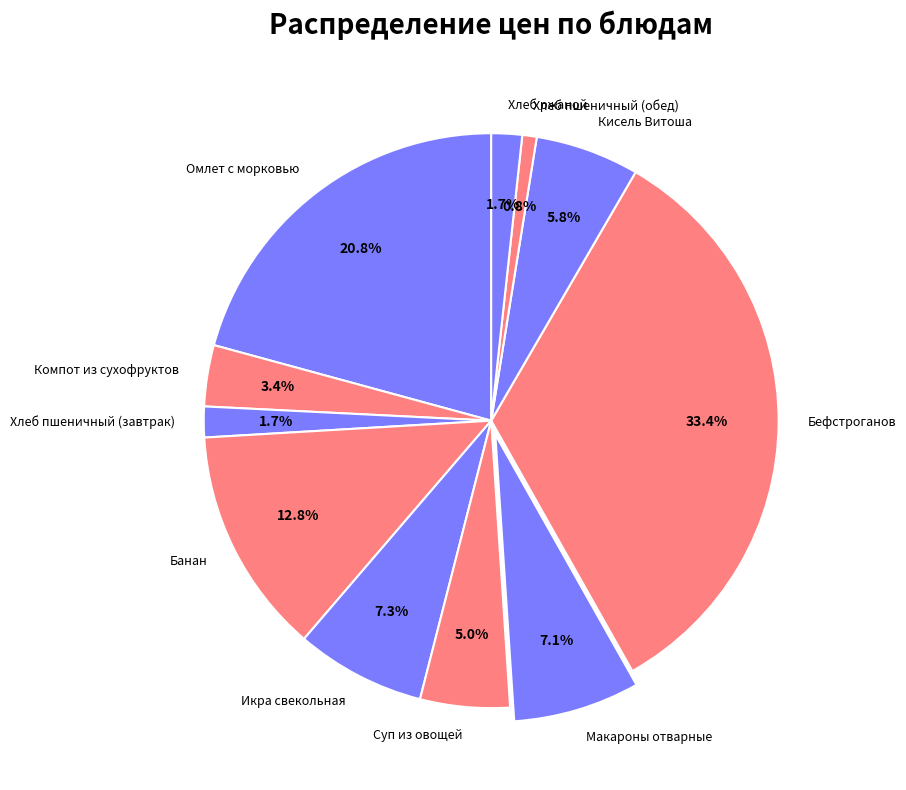

Which slice is the largest?

Бефстроганов